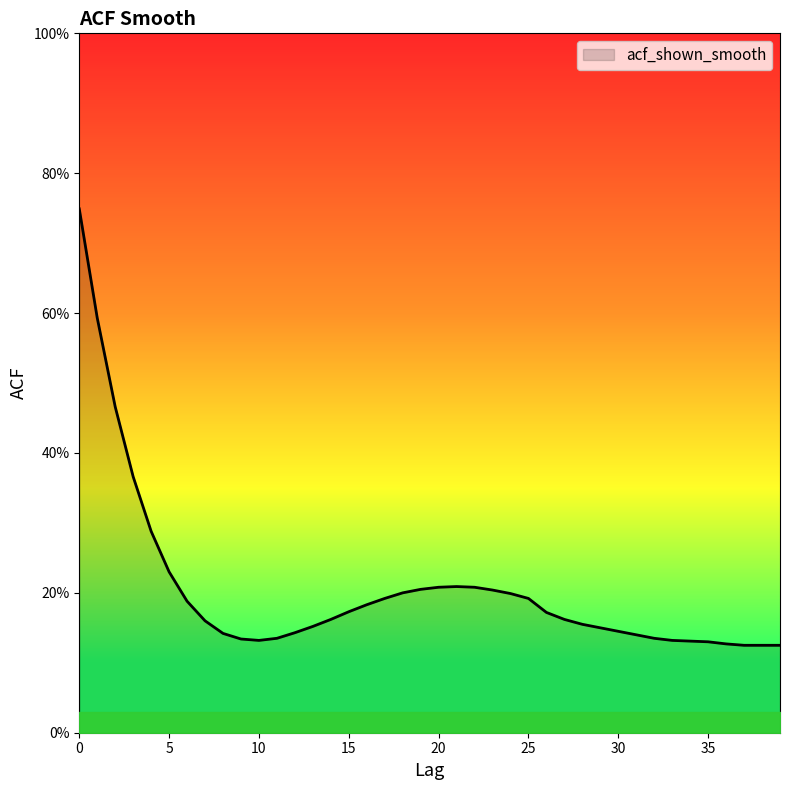

Is this an area chart (filled region under the line)?

Yes